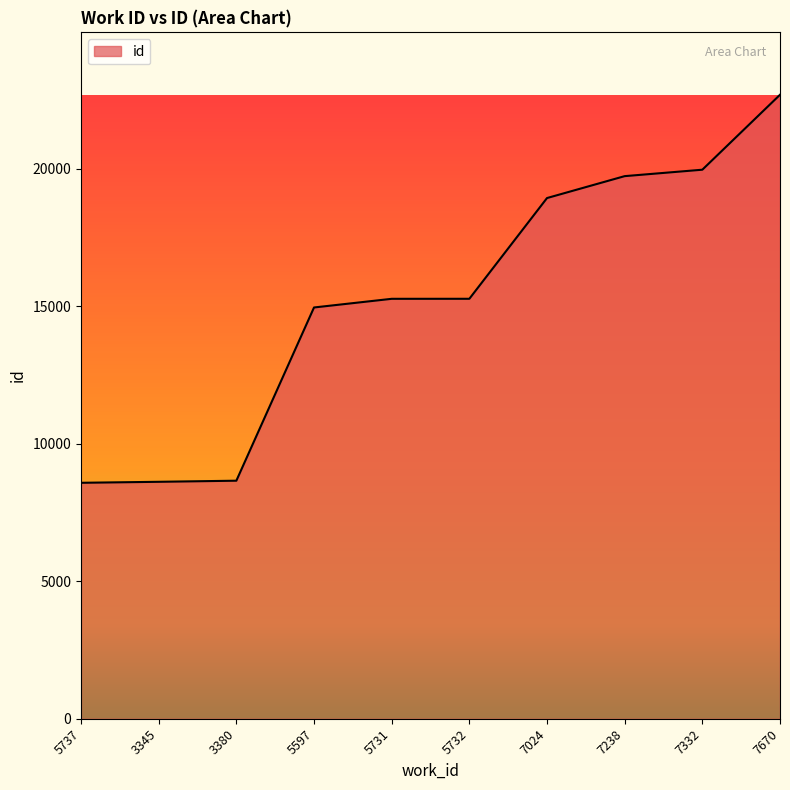

What is the change in value from 7332 to 7670?

+2726